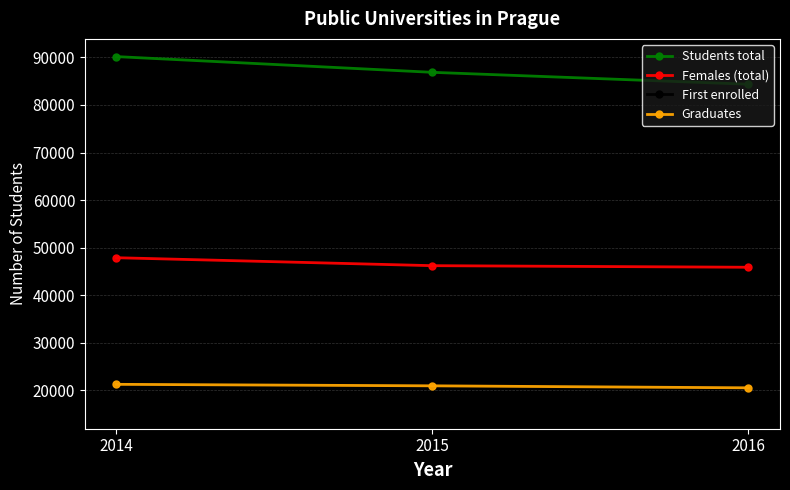

At 2016, list the series in order from largest to smallest.

Students total, Females (total), Graduates, First enrolled